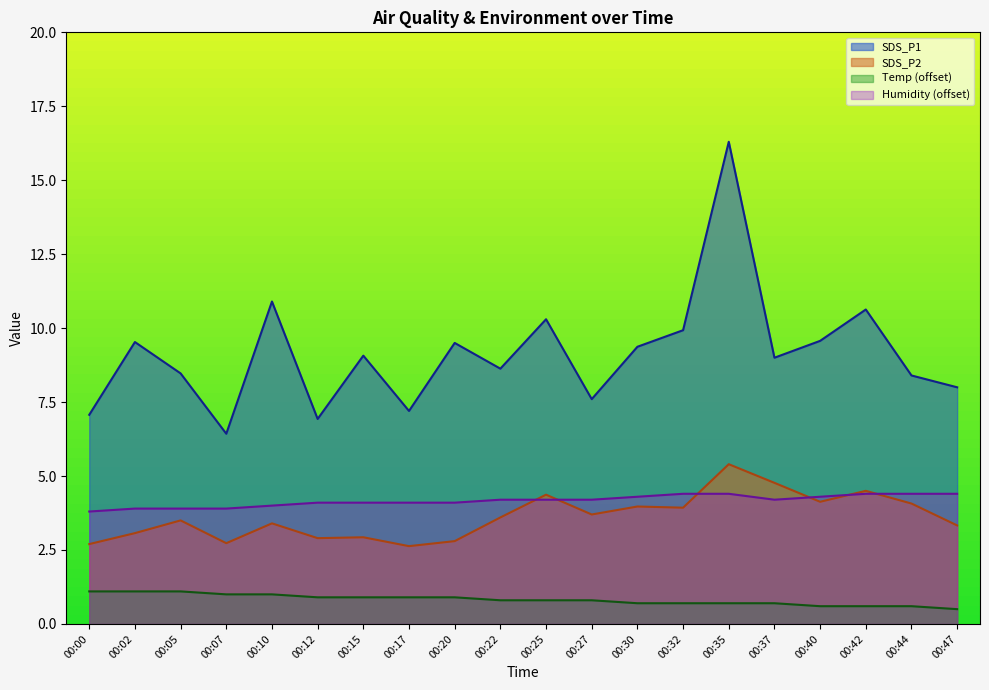

Rank the series by their maximum value, from lowest to highest.

Temp (offset), Humidity (offset), SDS_P2, SDS_P1